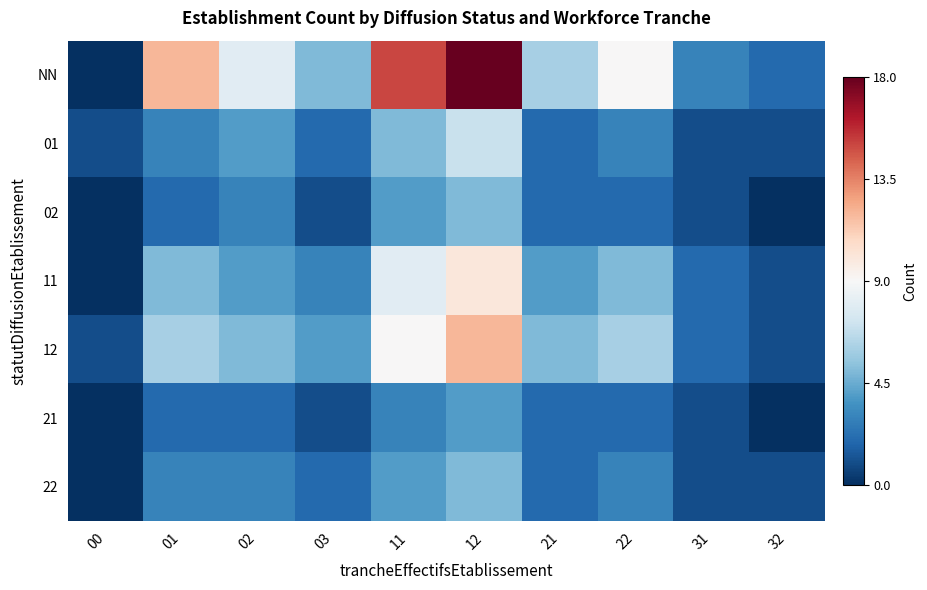

What is the maximum value shown in the chart?

1.0